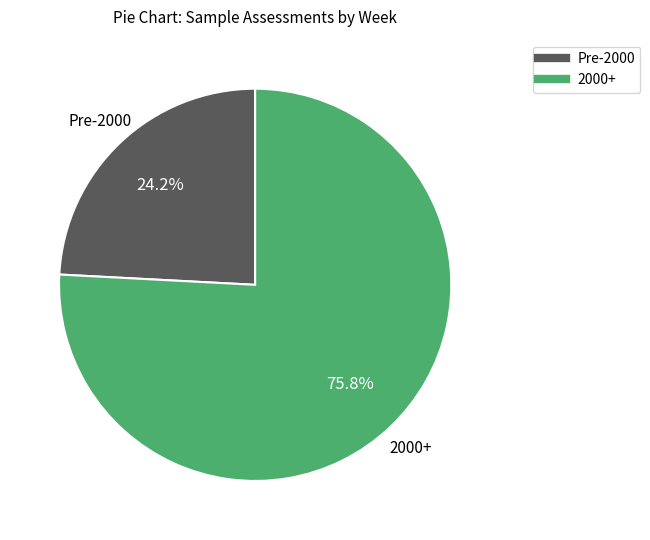

Is there any slice that represents more than half of the pie?

Yes